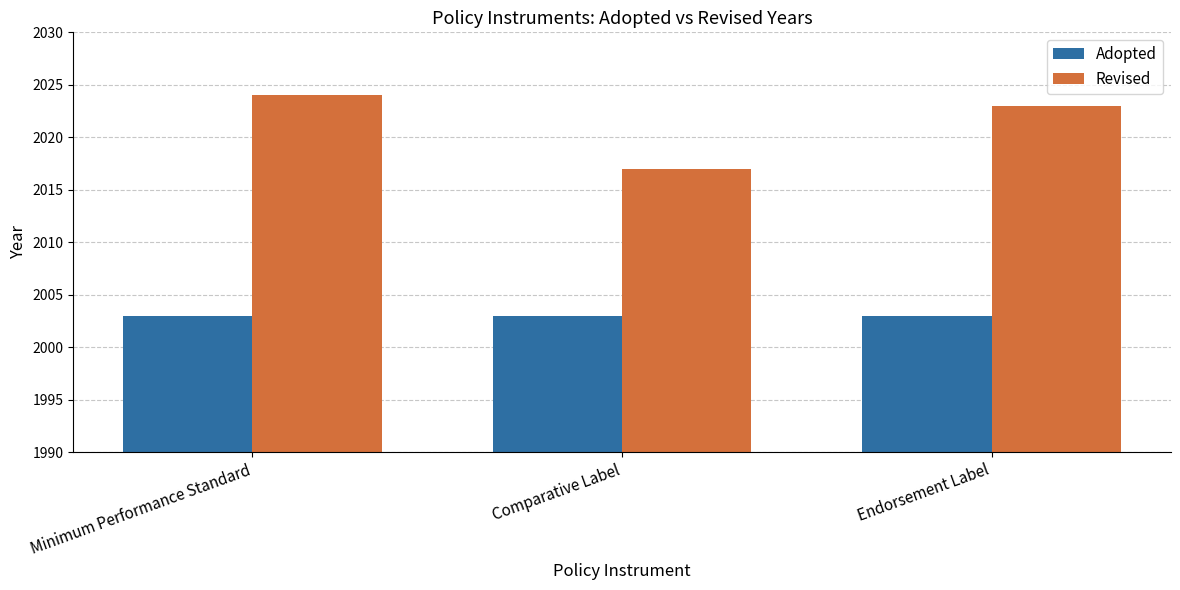

What is the sum of the Revised values at Endorsement Label and Minimum Performance Standard?

4047